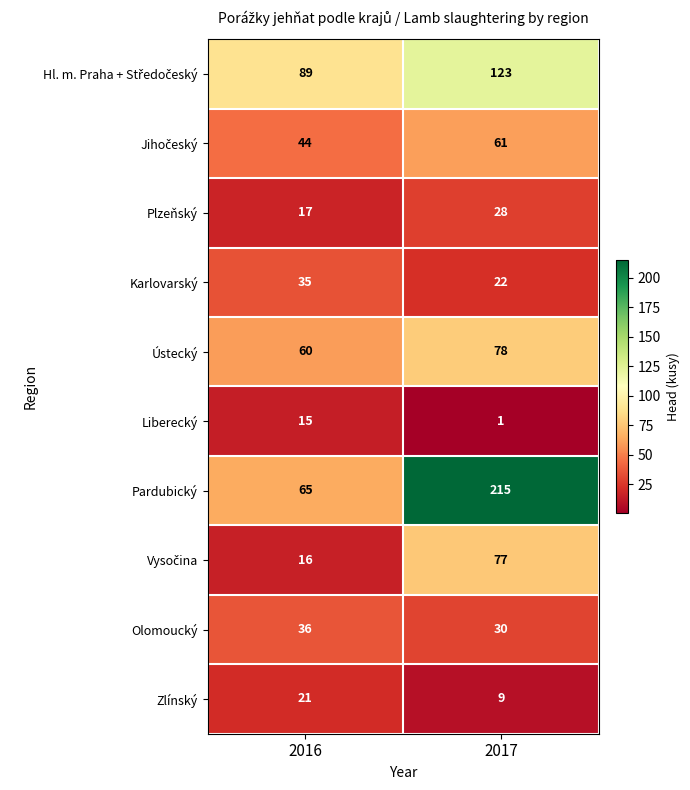

Rank the categories by Olomoucký value from lowest to highest.

2017, 2016